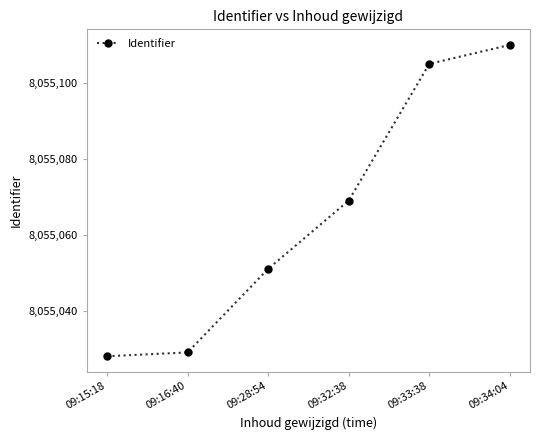

True or false: the data has more than 2 interior local peaks.

False